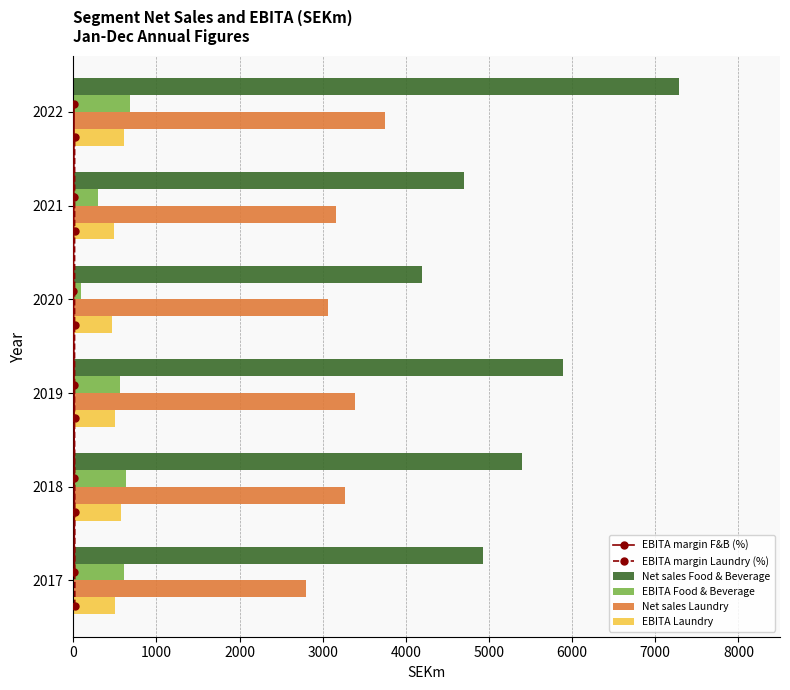

What is the average value of the EBITA margin Laundry (%) series?

2.2